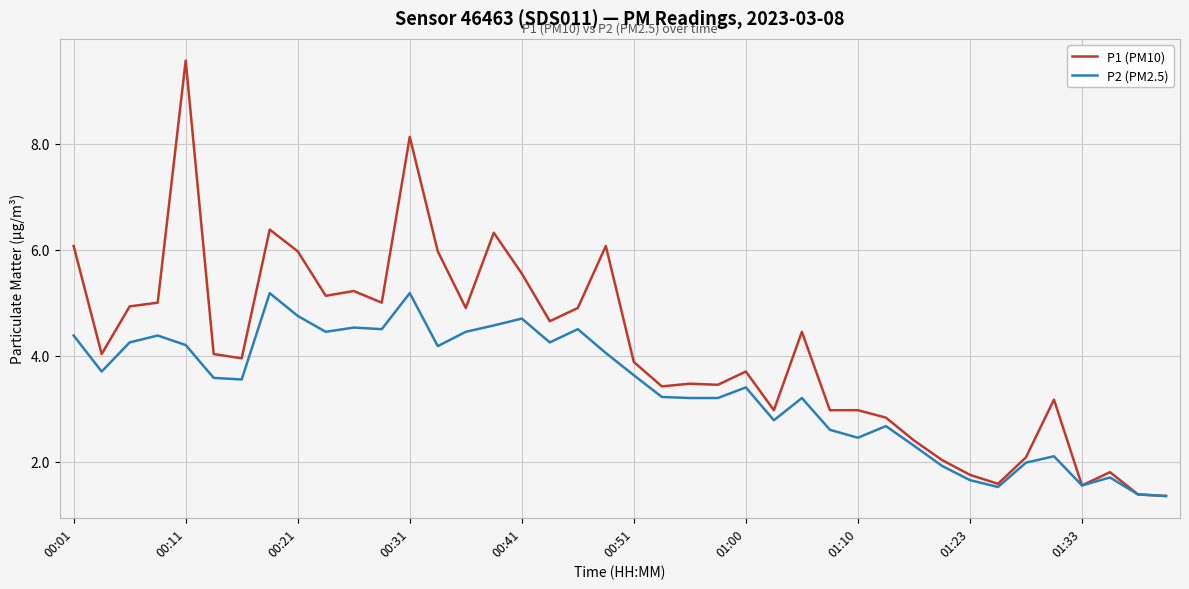

Which series has the widest spread of values?

P1 (PM10)